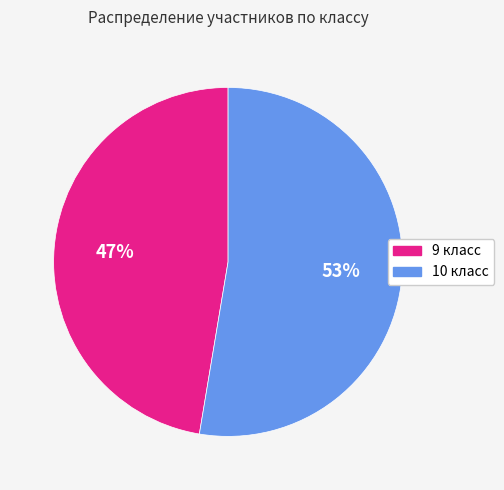

Which category has the smallest portion of the pie?

9 класс